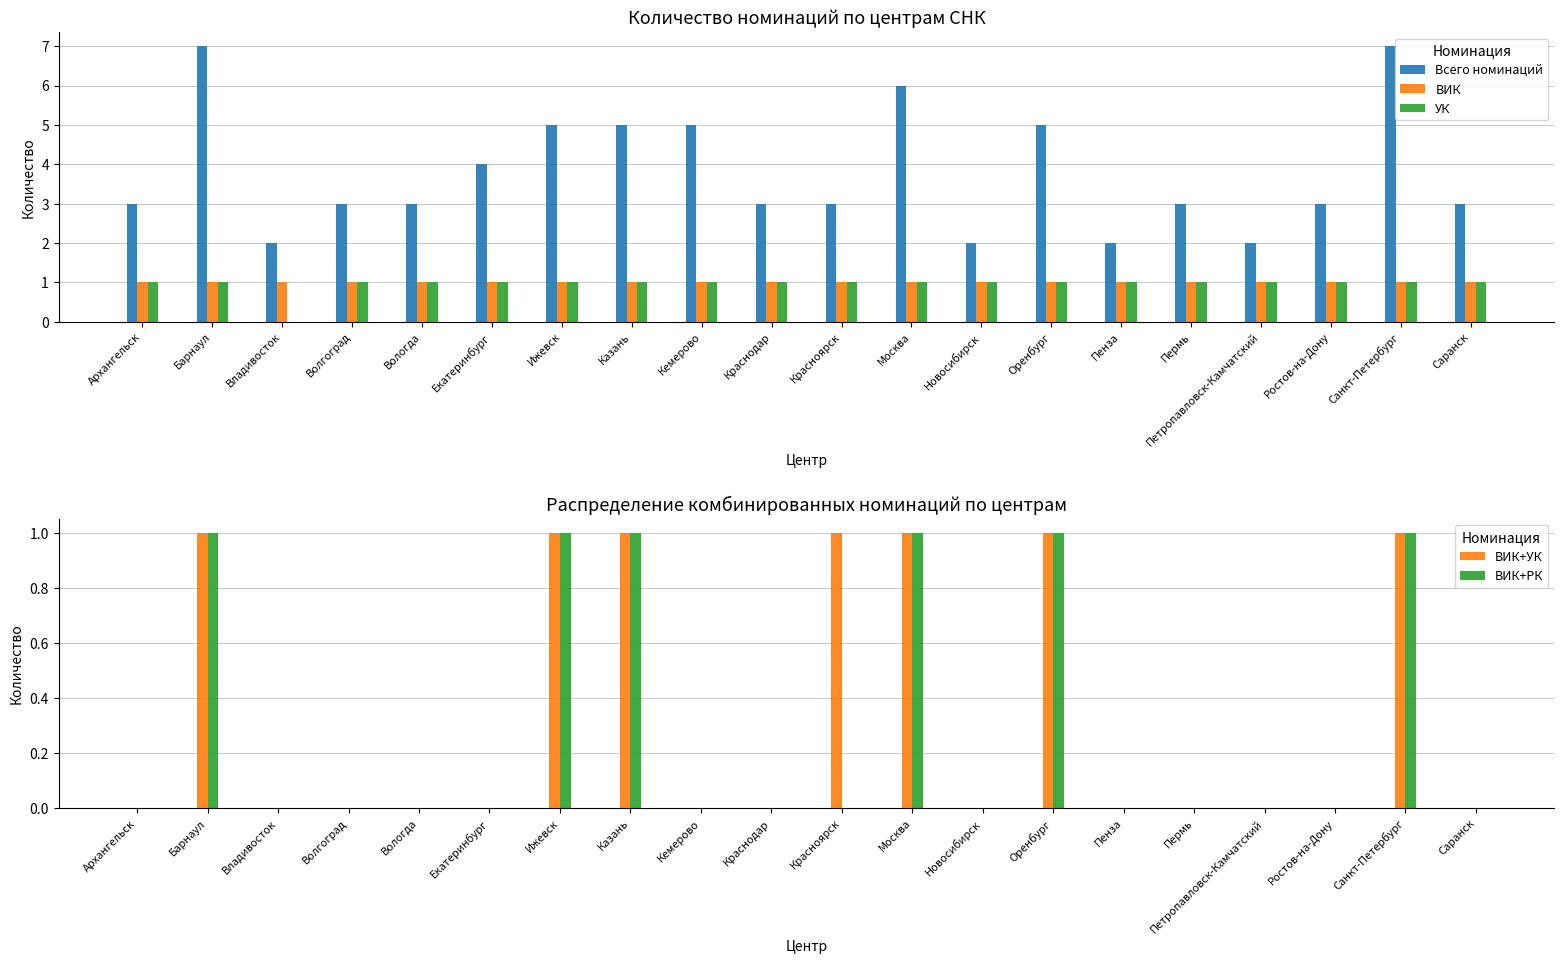

At Ростов-на-Дону, list the series in order from largest to smallest.

Всего номинаций, ВИК, УК, ВИК+УК, ВИК+РК